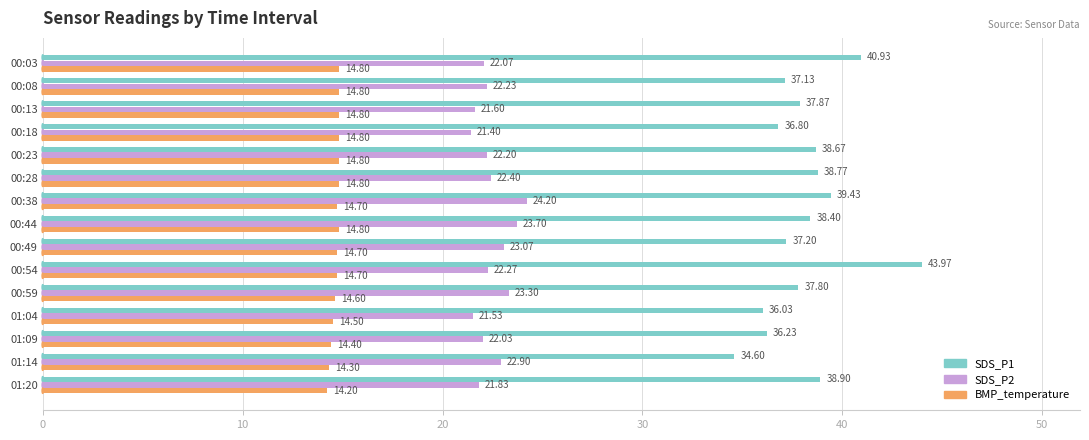

What is the difference between the maximum and second lowest values in the SDS_P1 series?

7.9